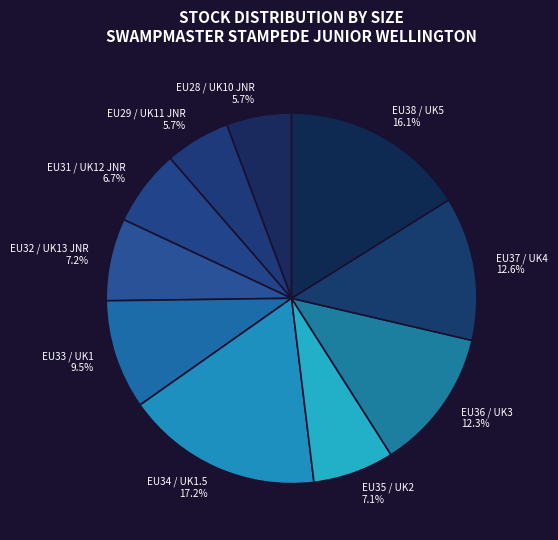

Between EU37 / UK4 12.6% and EU35 / UK2 7.1%, which is larger?

EU37 / UK4 12.6%